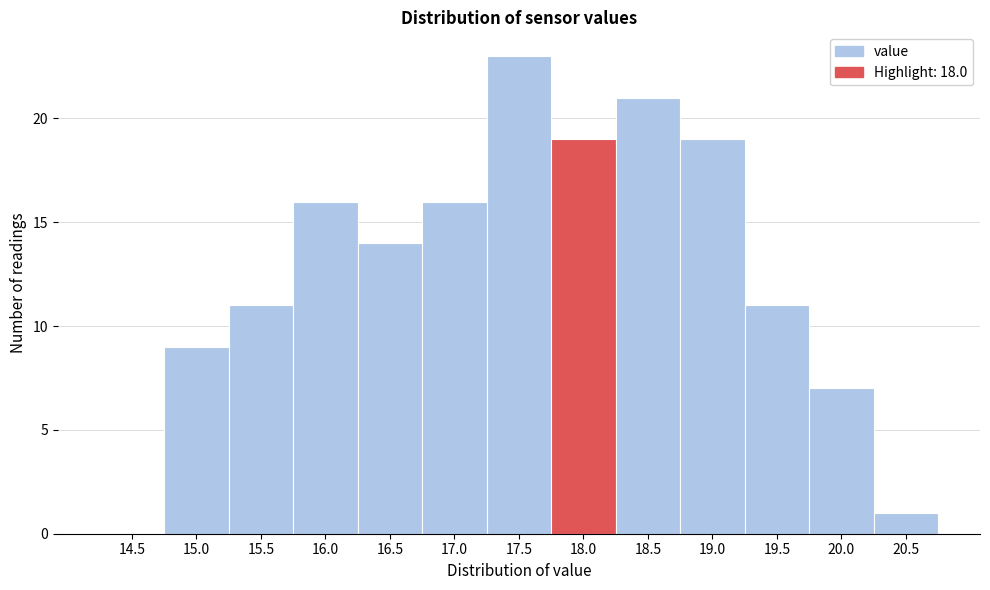

Reading left to right, extract all data points from this chart.

14.5=0	15.0=9	15.5=11	16.0=16	16.5=14	17.0=16	17.5=23	18.0=19	18.5=21	19.0=19	19.5=11	20.0=7	20.5=1